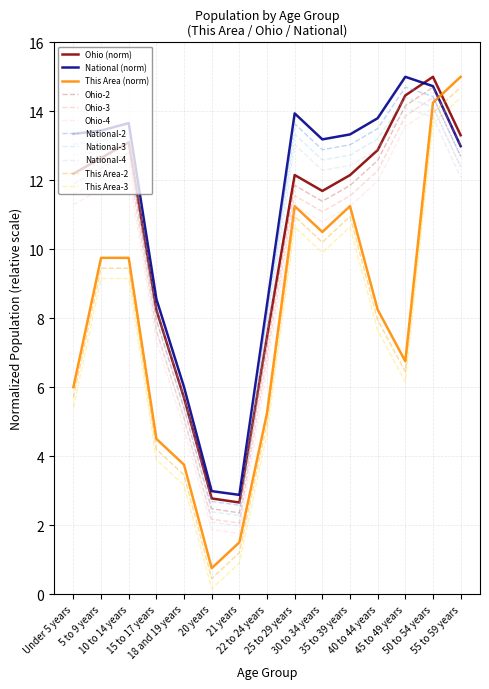

After their last crossing, which series has the higher values: Ohio-4 or National-4?

Ohio-4